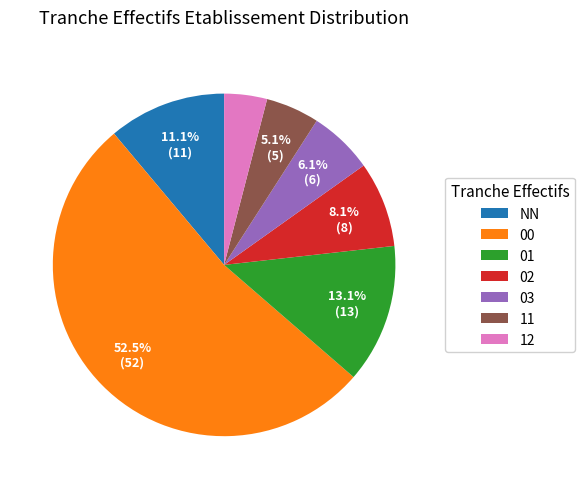

To the nearest percent, what portion does 02 represent?

8%